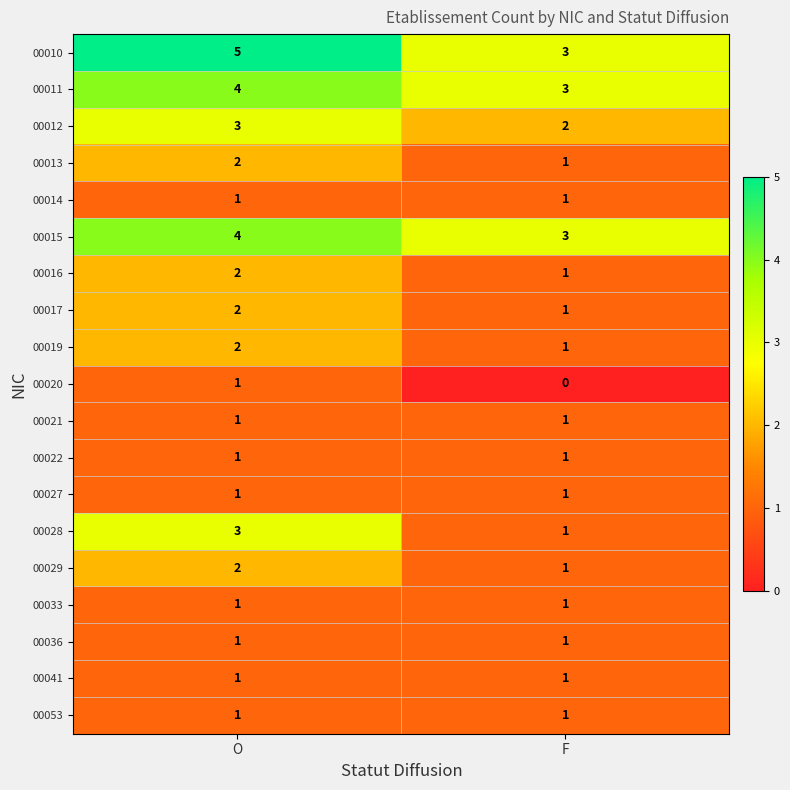

What is the sum of the 00016 values at O and F?

3